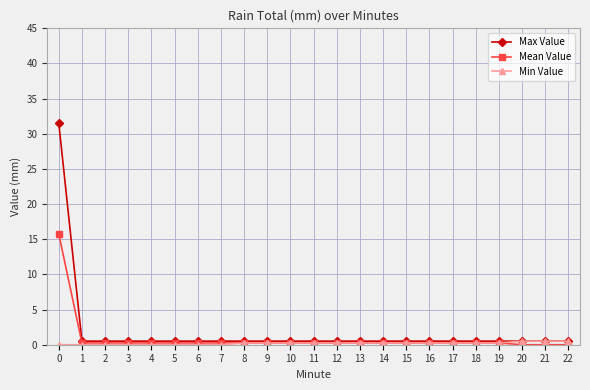

How many lines are shown in the chart?

3